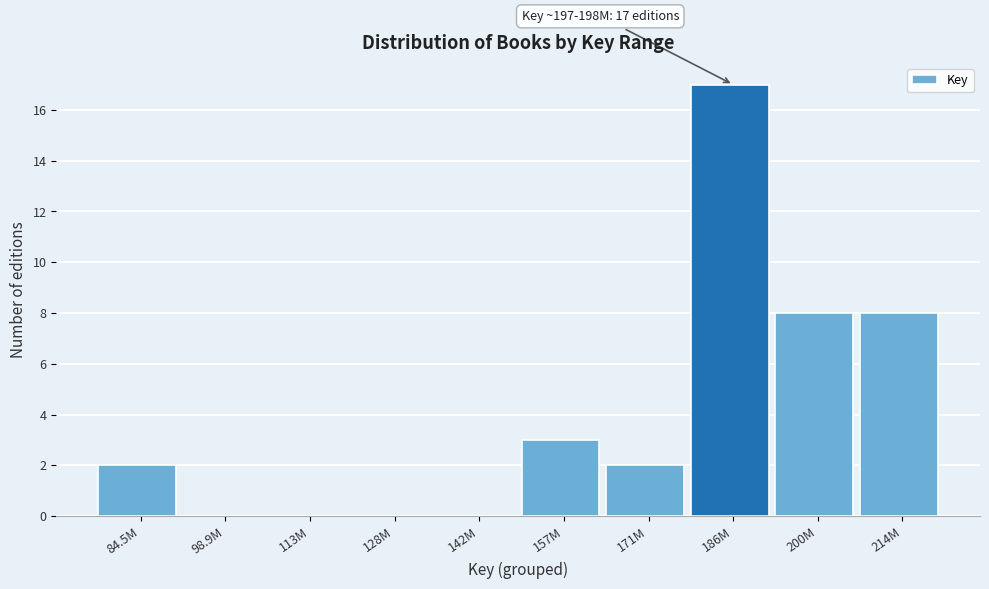

Reading left to right, transcribe all the data shown in this chart.

84.5M=2	98.9M=0	113M=0	128M=0	142M=0	157M=3	171M=2	186M=17	200M=8	214M=8